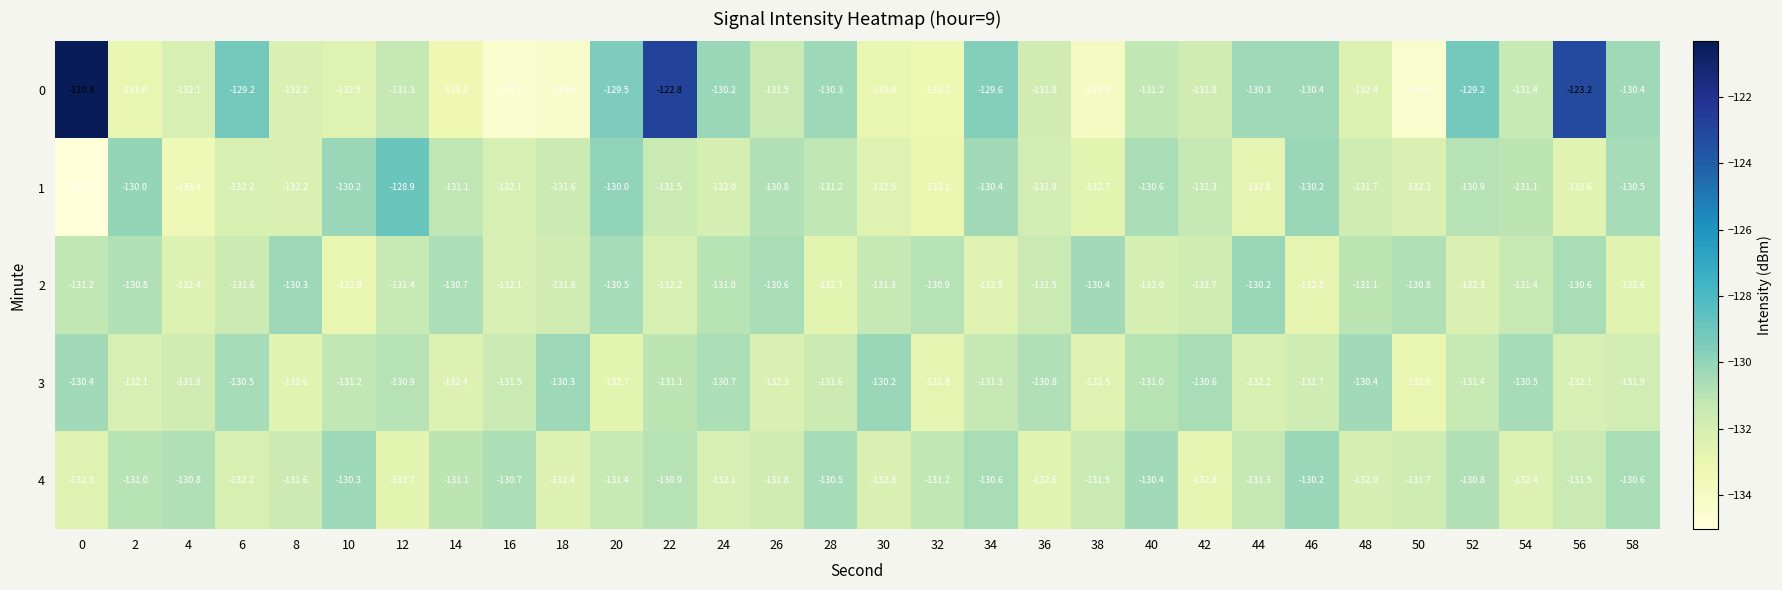

What is the sum of the 0 values at 44 and 14?

-263.6